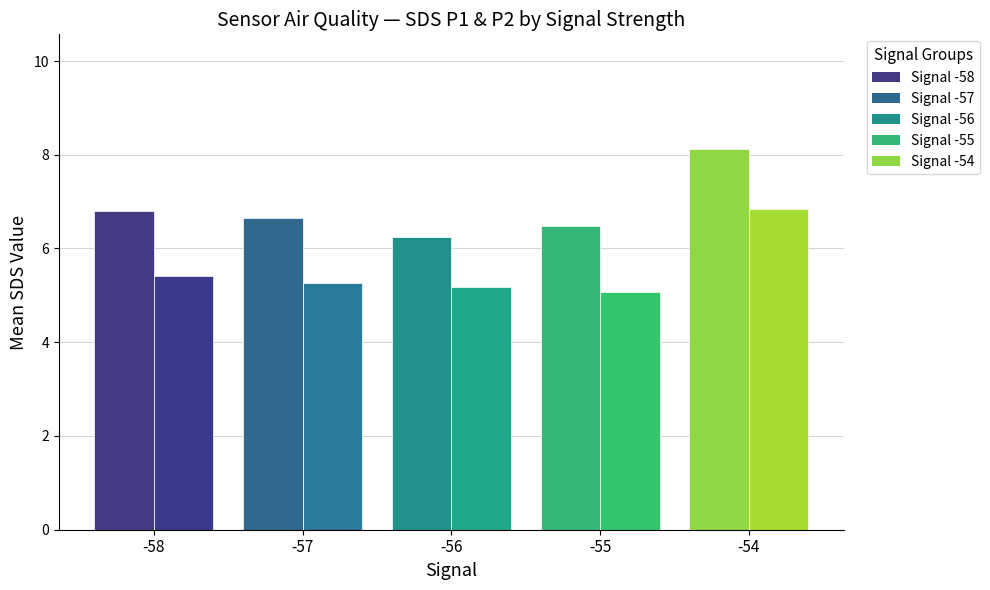

How many bars are there in each group?

2